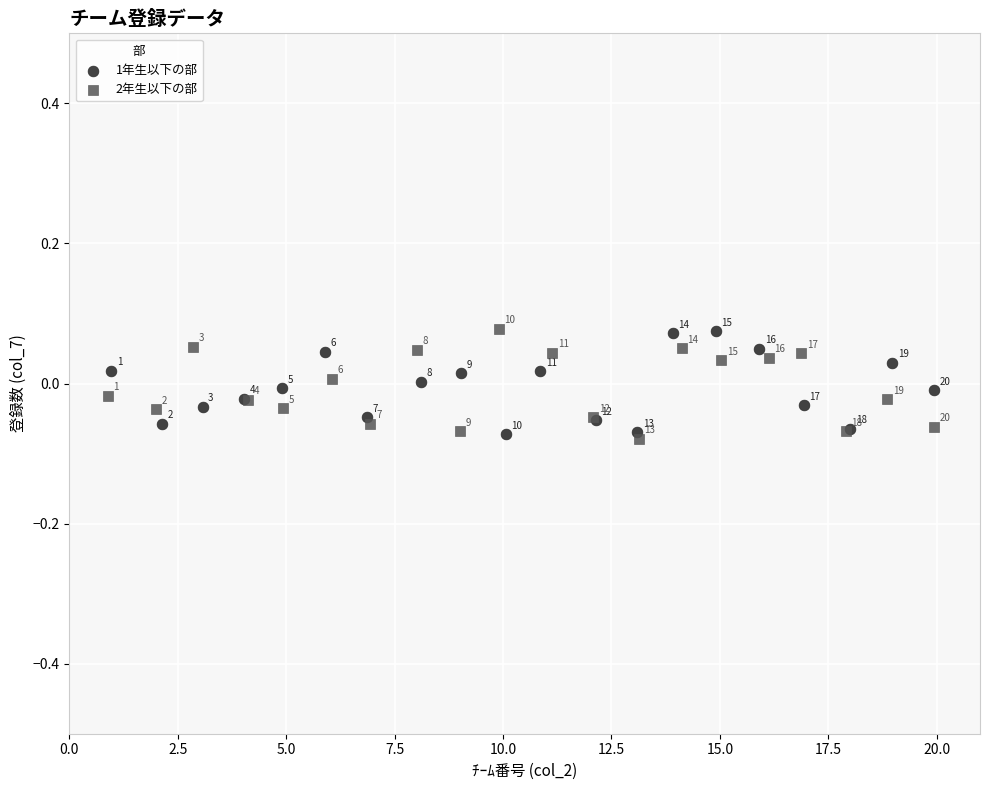

Which series has the widest spread of Y values?

2年生以下の部